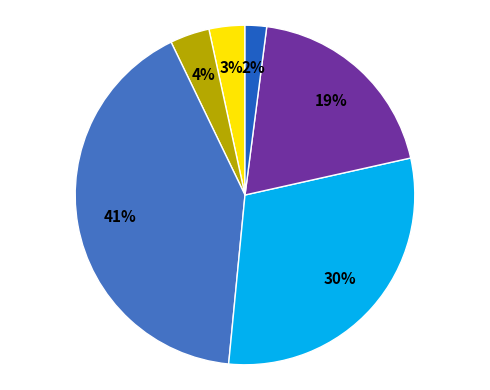

To the nearest percent, what is the average slice percentage?

17%